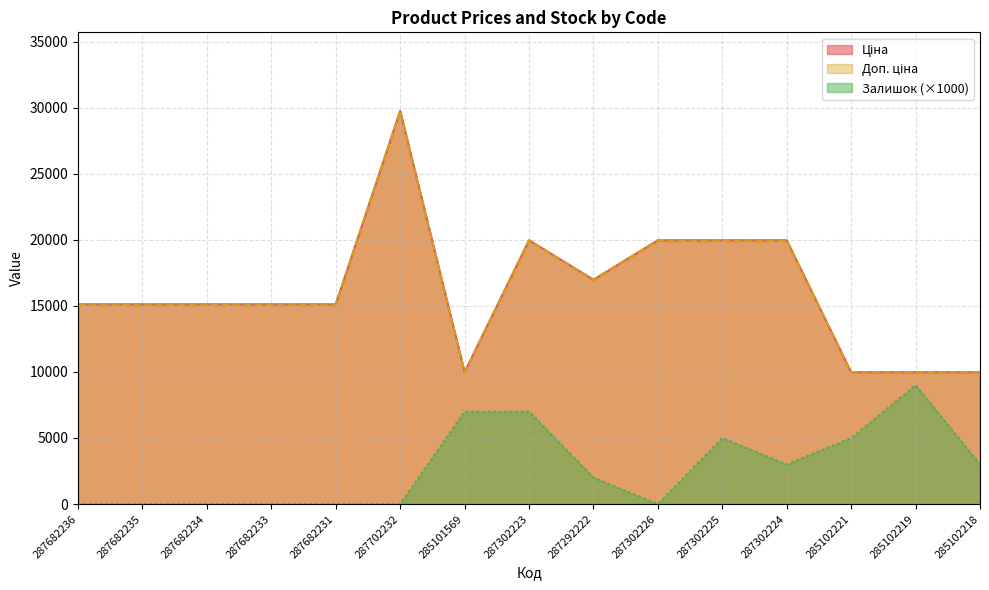

What are all the series names shown in the legend?

Ціна, Доп. ціна, Залишок